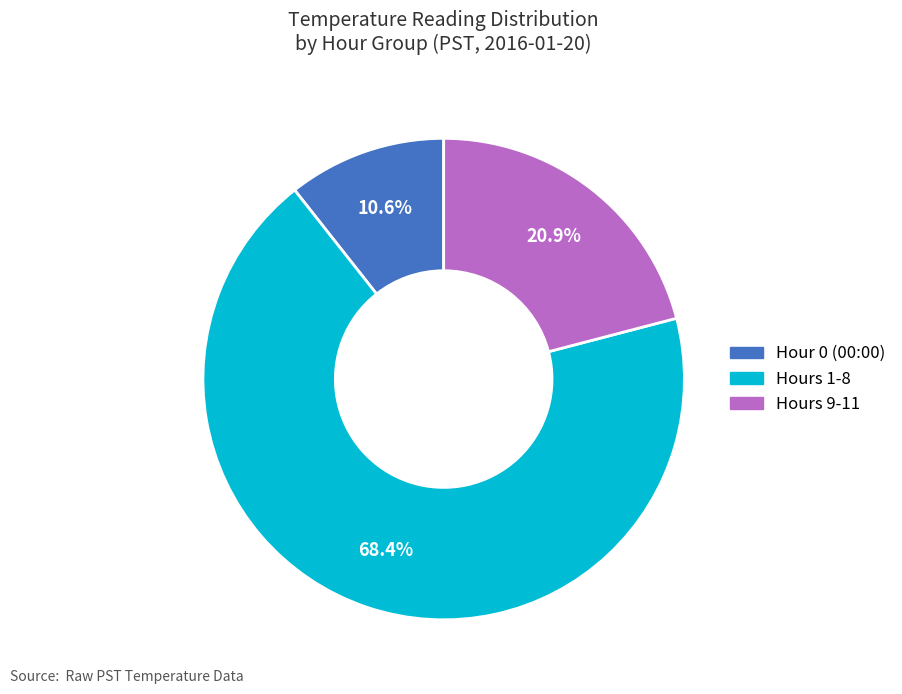

Is there a majority slice in this chart?

Yes